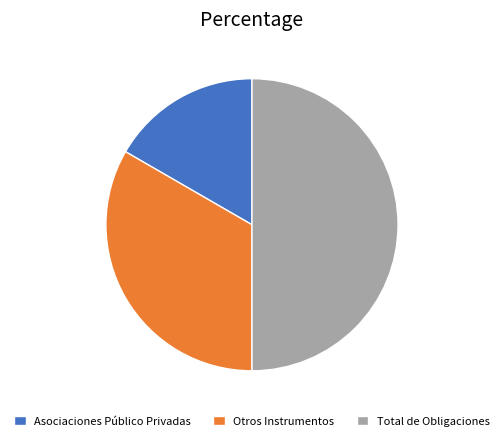

Which slice is the largest?

Total de Obligaciones